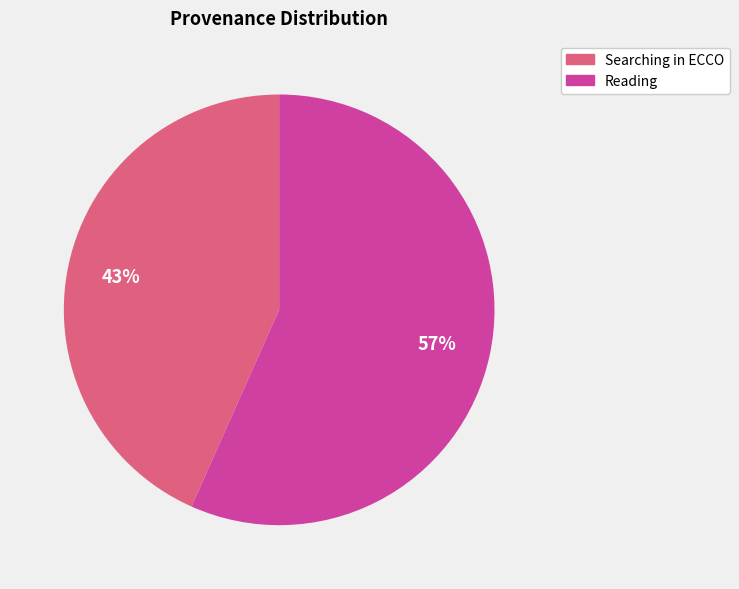

What percentage is the Reading slice, to the nearest percent?

57%